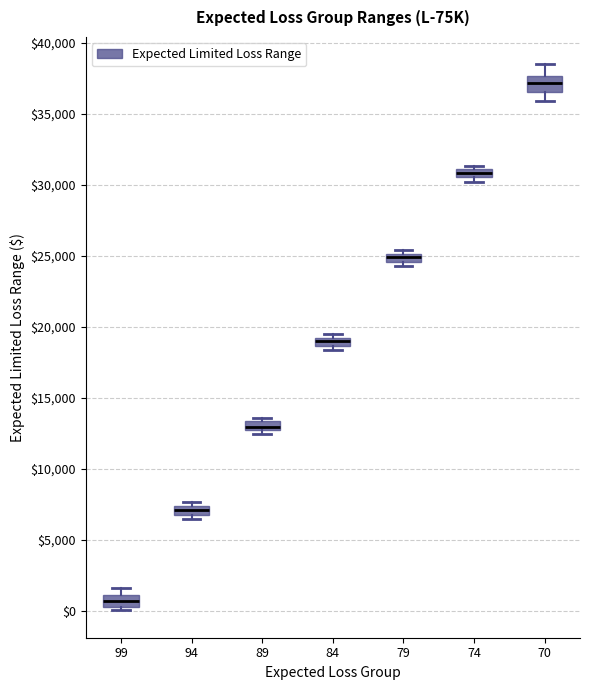

Which box has the lowest median line?

99